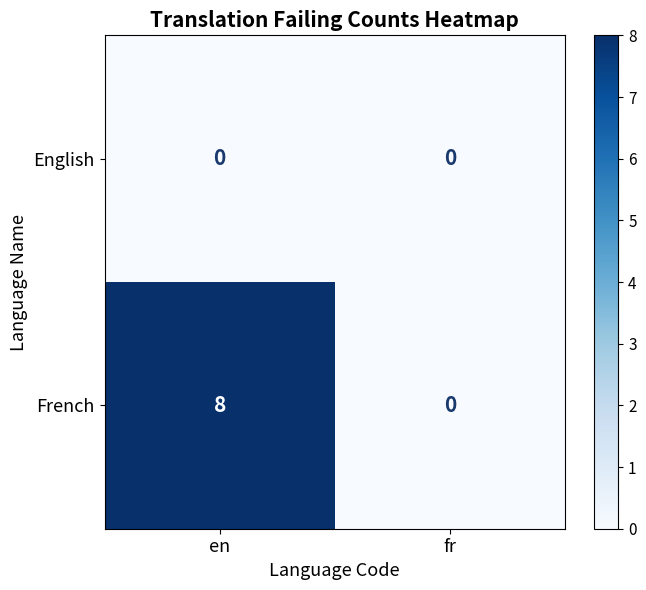

What is the sum of all French values?

8